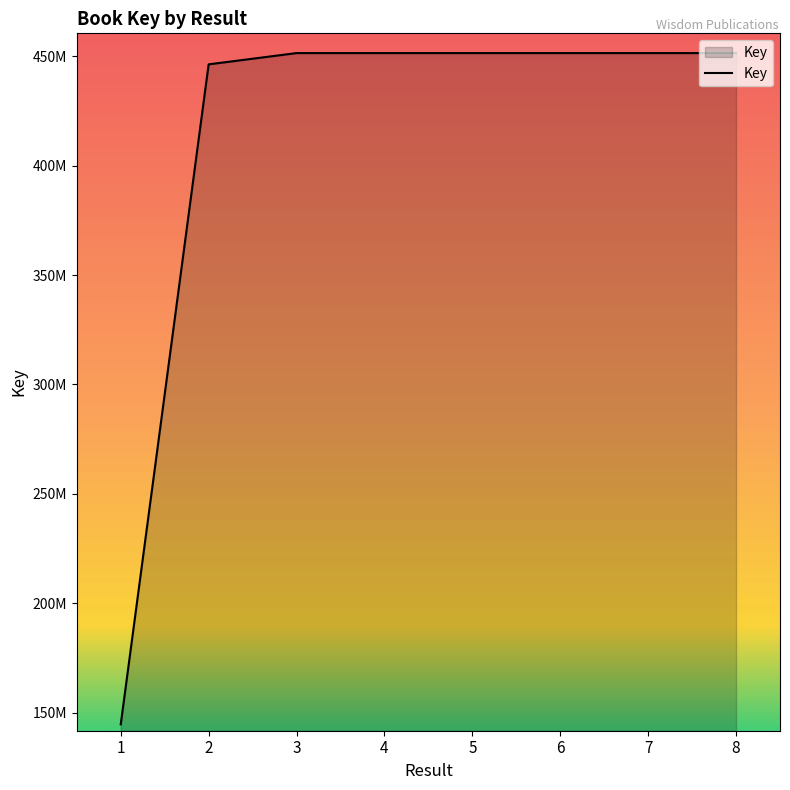

What is the value of the 8th point from the left?

451423656